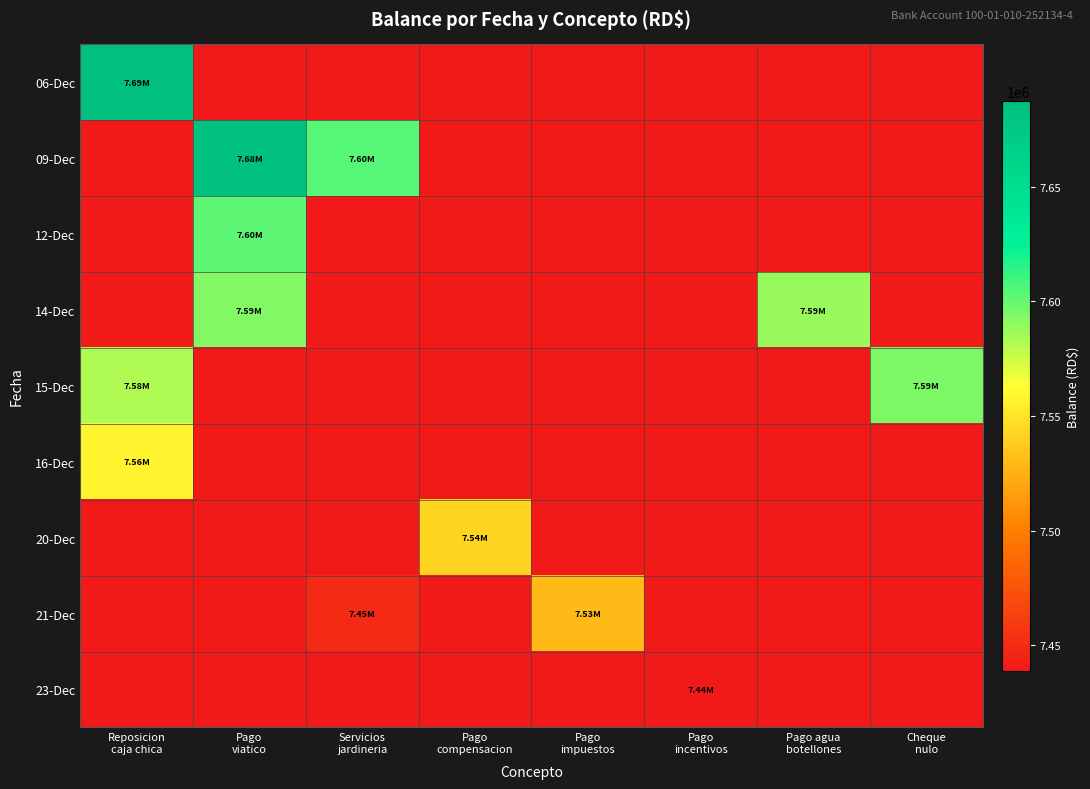

Reading right to left, what are all the values shown in this chart?

06-Dec: Cheque
nulo=7438908.8	Pago agua
botellones=7438908.8	Pago
incentivos=7438908.8	Pago
impuestos=7438908.8	Pago
compensacion=7438908.8	Servicios
jardineria=7438908.8	Pago
viatico=7438908.8	Reposicion
caja chica=7687272.3
09-Dec: Cheque
nulo=7438908.8	Pago agua
botellones=7438908.8	Pago
incentivos=7438908.8	Pago
impuestos=7438908.8	Pago
compensacion=7438908.8	Servicios
jardineria=7604122.3	Pago
viatico=7684822.3	Reposicion
caja chica=7438908.8
12-Dec: Cheque
nulo=7438908.8	Pago agua
botellones=7438908.8	Pago
incentivos=7438908.8	Pago
impuestos=7438908.8	Pago
compensacion=7438908.8	Servicios
jardineria=7438908.8	Pago
viatico=7602822.3	Reposicion
caja chica=7438908.8
14-Dec: Cheque
nulo=7438908.8	Pago agua
botellones=7588144.3	Pago
incentivos=7438908.8	Pago
impuestos=7438908.8	Pago
compensacion=7438908.8	Servicios
jardineria=7438908.8	Pago
viatico=7593422.3	Reposicion
caja chica=7438908.8
15-Dec: Cheque
nulo=7594699.3	Pago agua
botellones=7438908.8	Pago
incentivos=7438908.8	Pago
impuestos=7438908.8	Pago
compensacion=7438908.8	Servicios
jardineria=7438908.8	Pago
viatico=7438908.8	Reposicion
caja chica=7582635.6
16-Dec: Cheque
nulo=7438908.8	Pago agua
botellones=7438908.8	Pago
incentivos=7438908.8	Pago
impuestos=7438908.8	Pago
compensacion=7438908.8	Servicios
jardineria=7438908.8	Pago
viatico=7438908.8	Reposicion
caja chica=7558176.3
20-Dec: Cheque
nulo=7438908.8	Pago agua
botellones=7438908.8	Pago
incentivos=7438908.8	Pago
impuestos=7438908.8	Pago
compensacion=7543176.3	Servicios
jardineria=7438908.8	Pago
viatico=7438908.8	Reposicion
caja chica=7438908.8
21-Dec: Cheque
nulo=7438908.8	Pago agua
botellones=7438908.8	Pago
incentivos=7438908.8	Pago
impuestos=7529858.8	Pago
compensacion=7438908.8	Servicios
jardineria=7449158.8	Pago
viatico=7438908.8	Reposicion
caja chica=7438908.8
23-Dec: Cheque
nulo=7438908.8	Pago agua
botellones=7438908.8	Pago
incentivos=7438908.8	Pago
impuestos=7438908.8	Pago
compensacion=7438908.8	Servicios
jardineria=7438908.8	Pago
viatico=7438908.8	Reposicion
caja chica=7438908.8